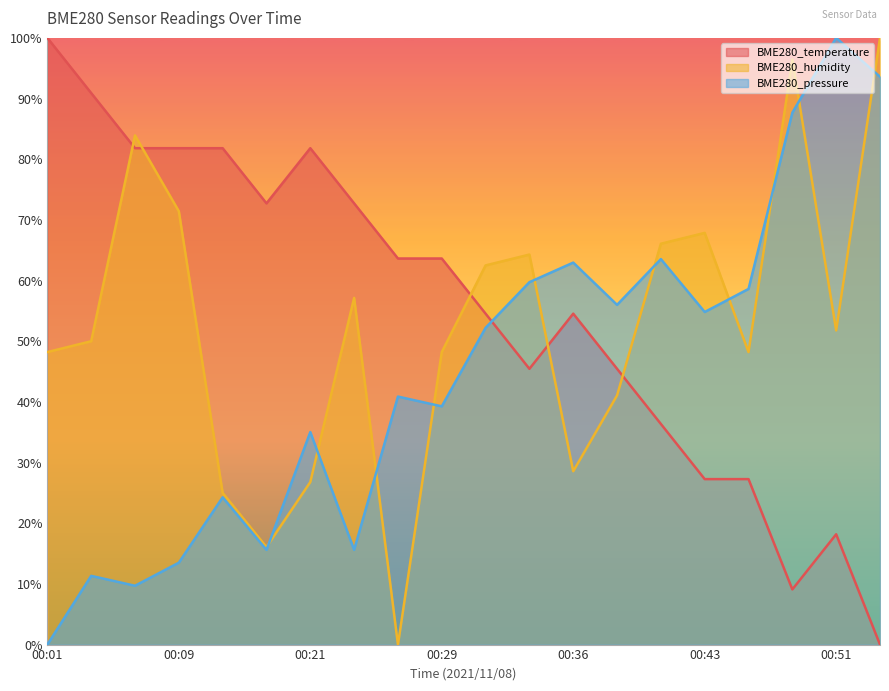

What is the spread (max minus min) of values at 00:04?

79.6